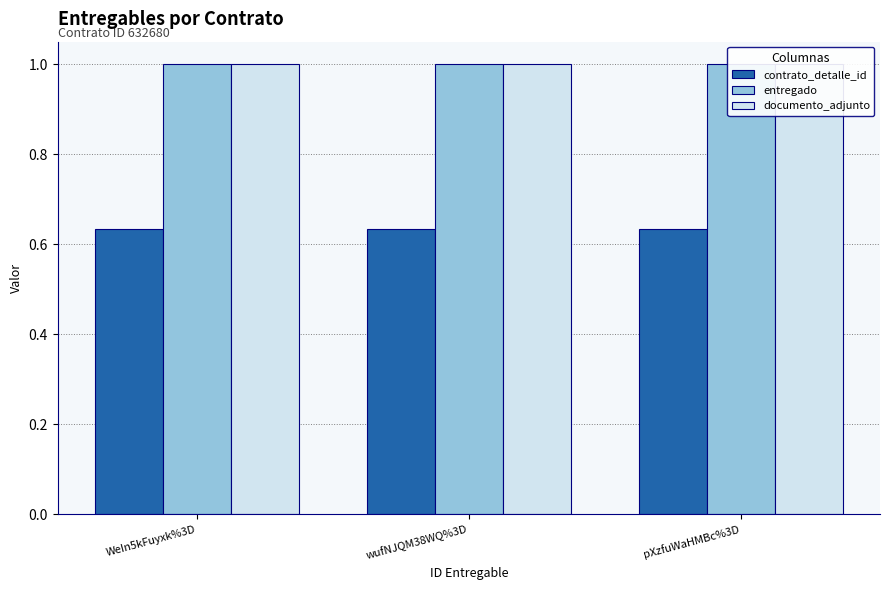

What are all the series names shown in the legend?

contrato_detalle_id, entregado, documento_adjunto